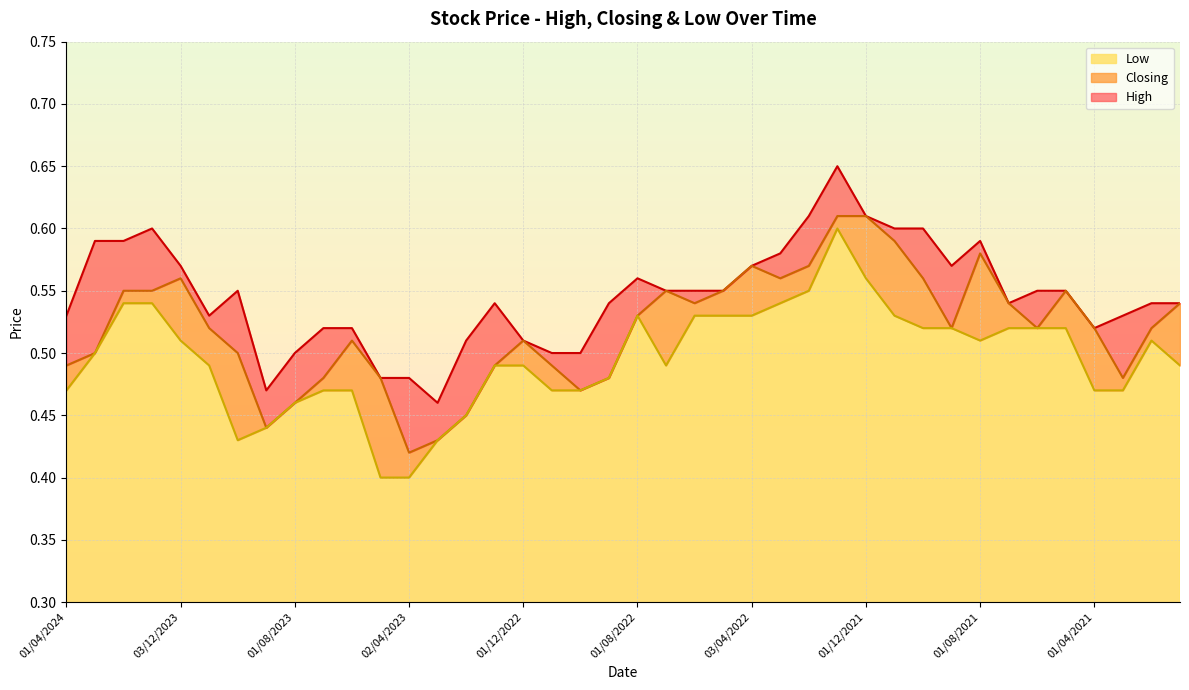

What is the difference between the second highest and minimum values in the Low series?

0.2